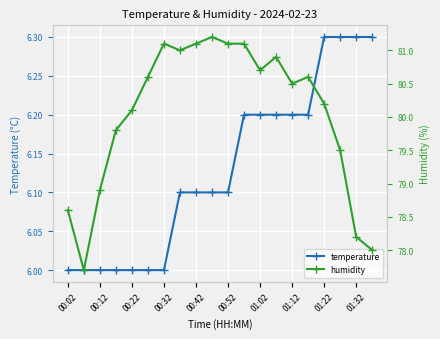

How many temperature values are between 6 and 7?

20